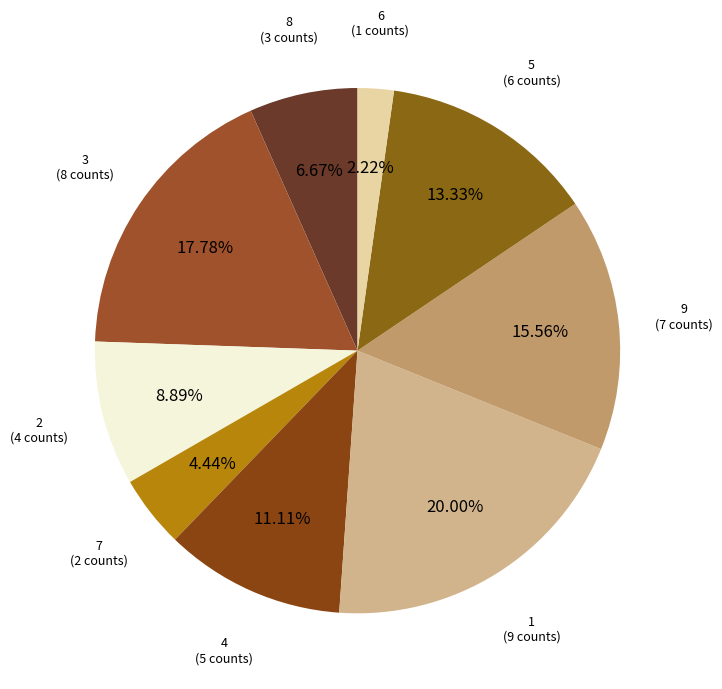

Count the number of slices in the pie.

9